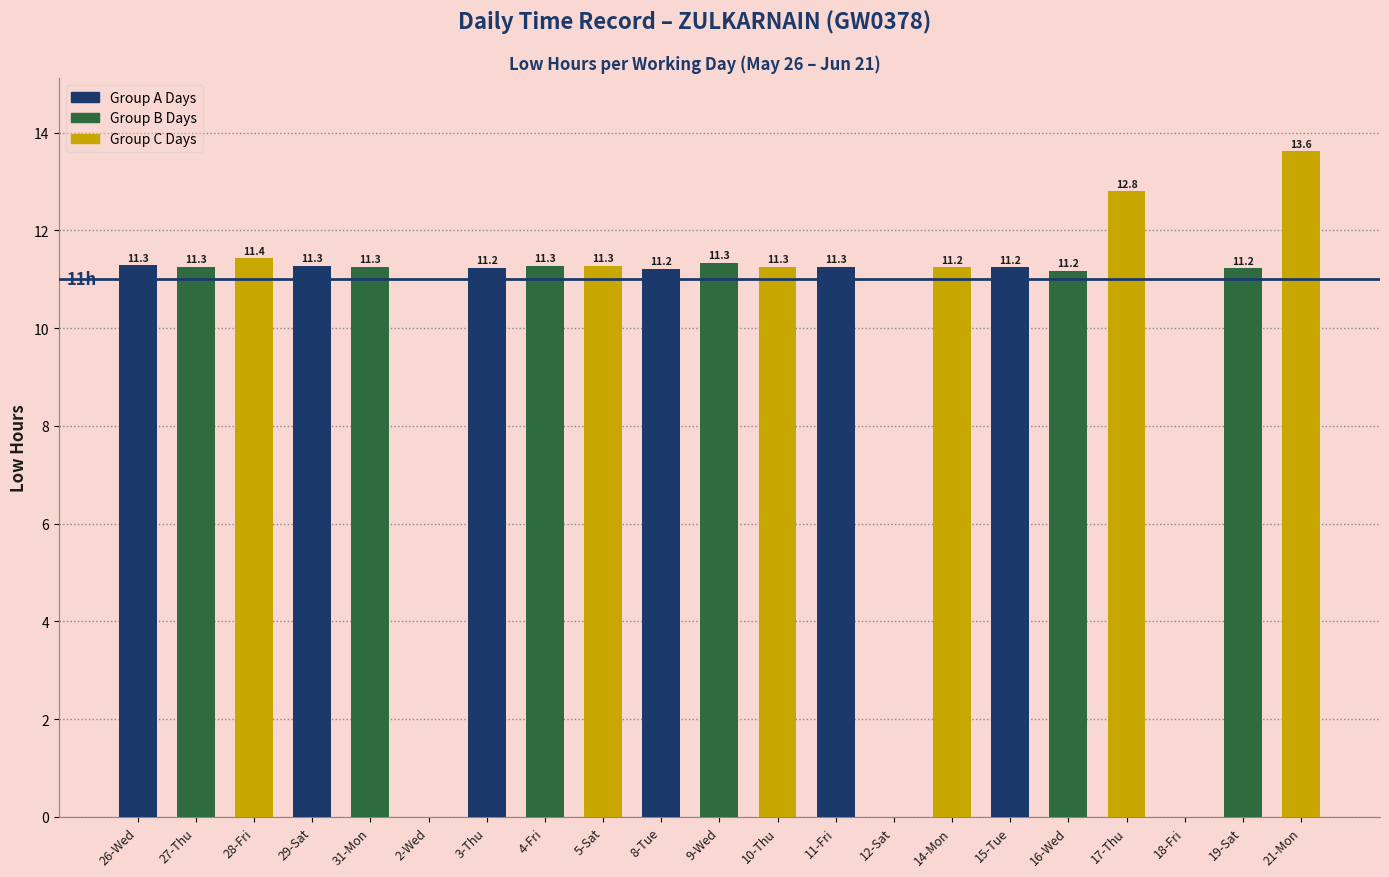

What is the maximum value shown in the chart?

13.6